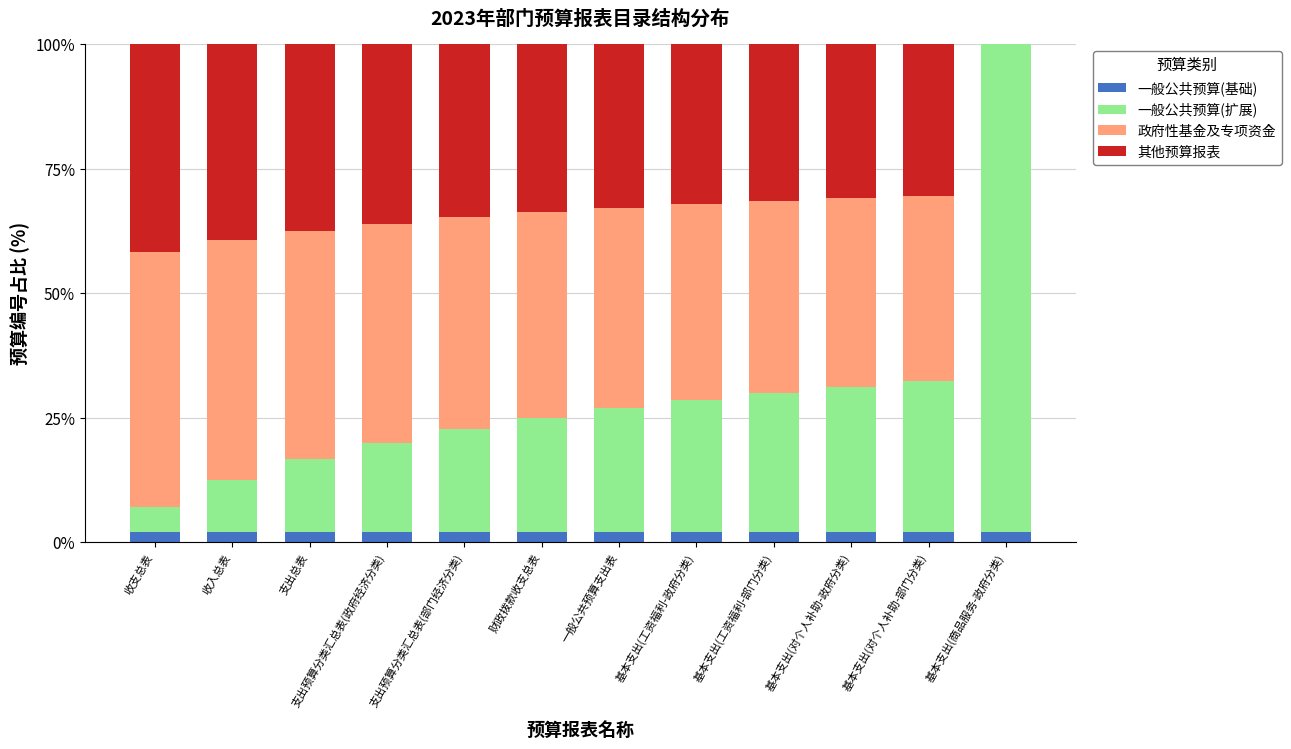

How many categories are shown in the chart?

12